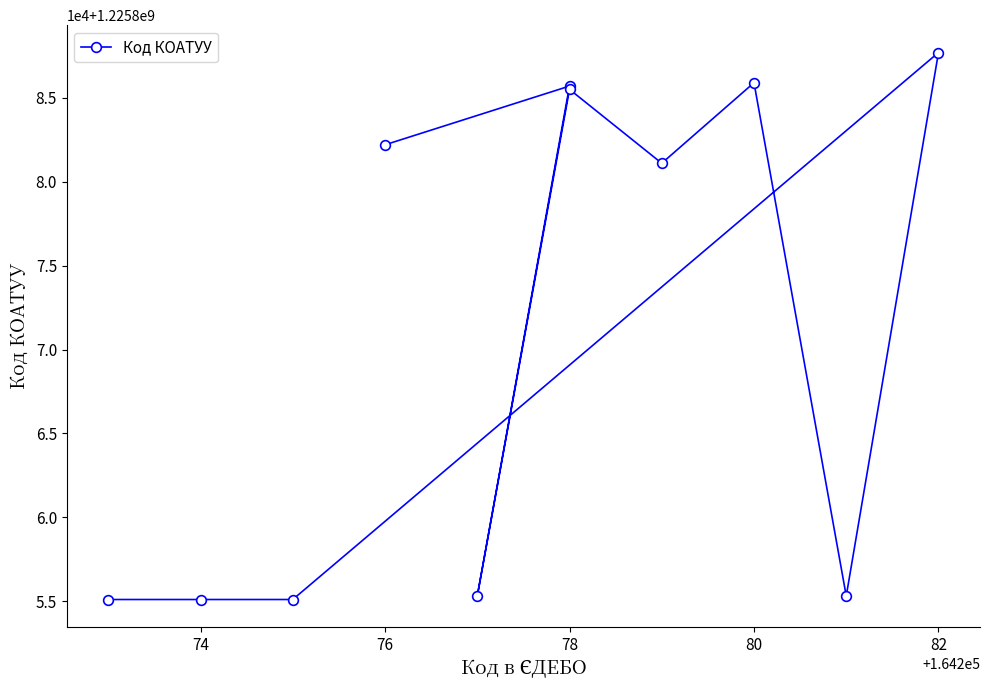

Is this an area chart (filled region under the line)?

No